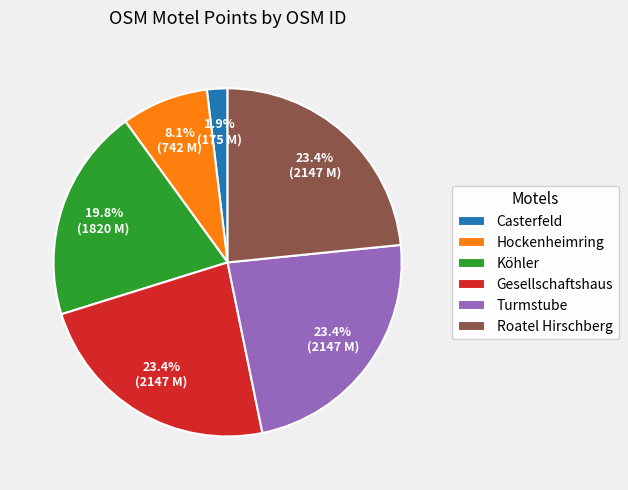

Is the sum of Roatel Hirschberg and Köhler greater than half?

No